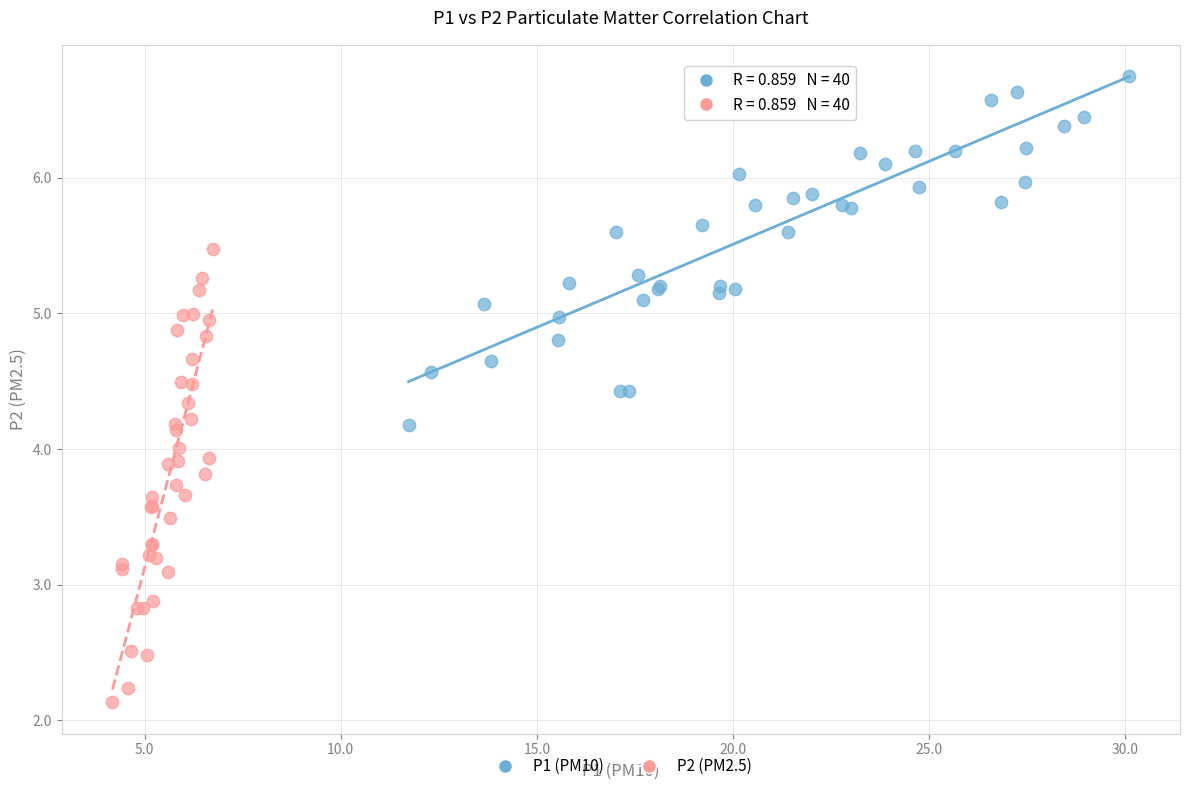

What are all the series names shown in the legend?

P1 (PM10), P2 (PM2.5)